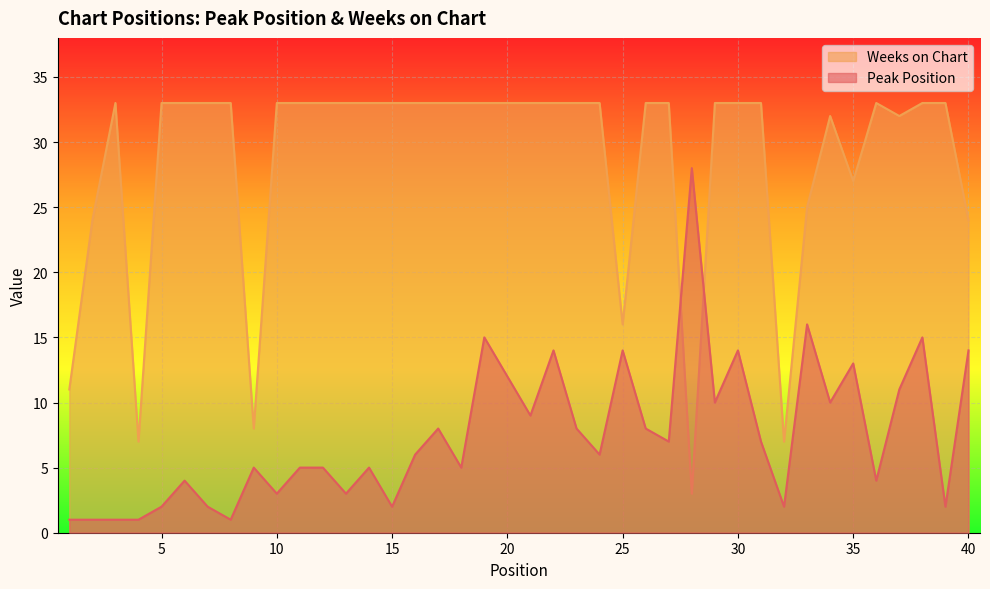

What is the smallest value displayed?

1